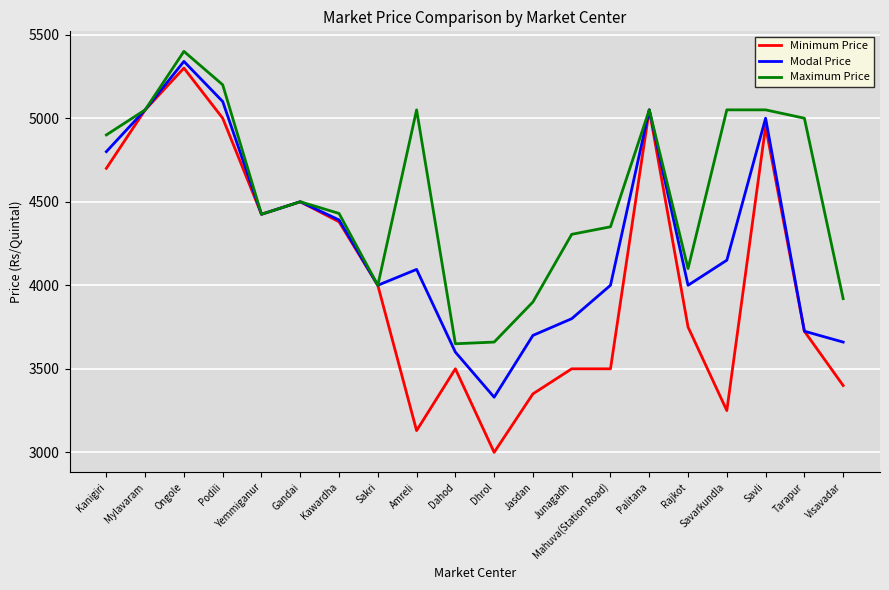

Is it true that Minimum Price equals 3000 at Dhrol?

True